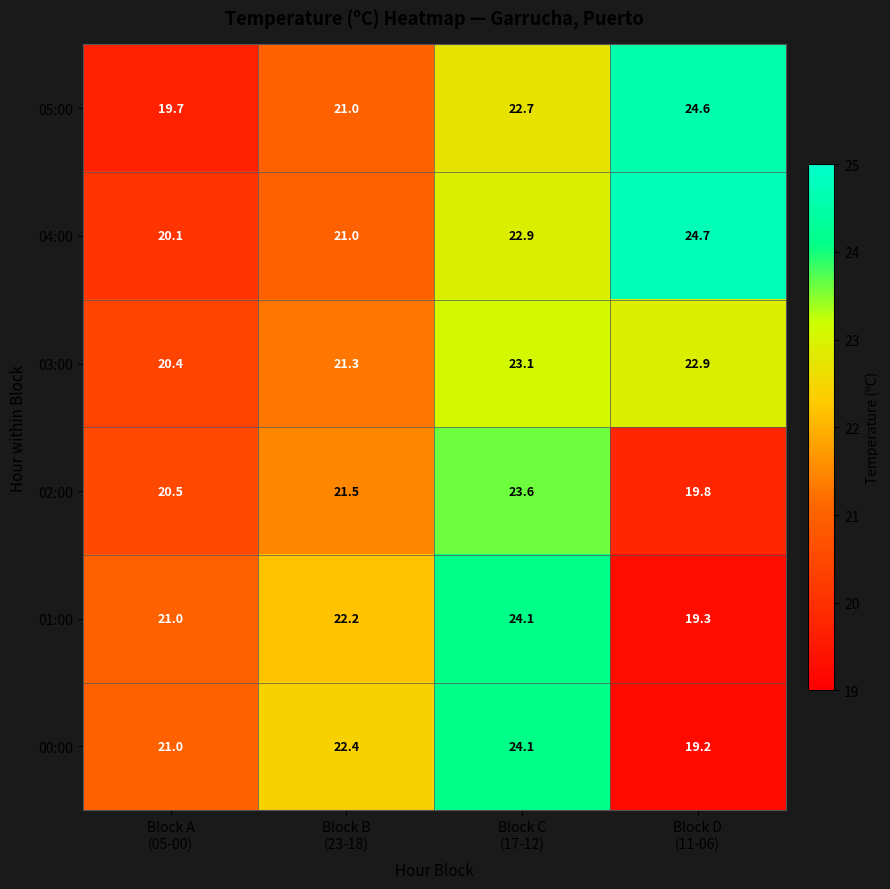

What is the difference between the maximum and minimum values in the 04:00 series?

4.6